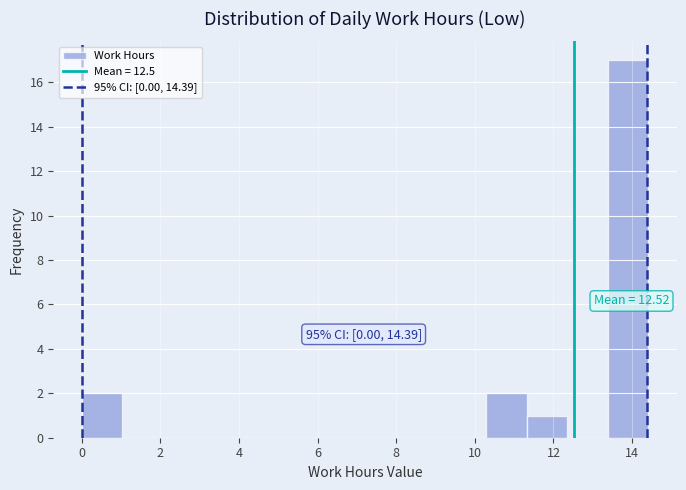

Which range on the x-axis has the tallest bar?

13.4 to 14.4